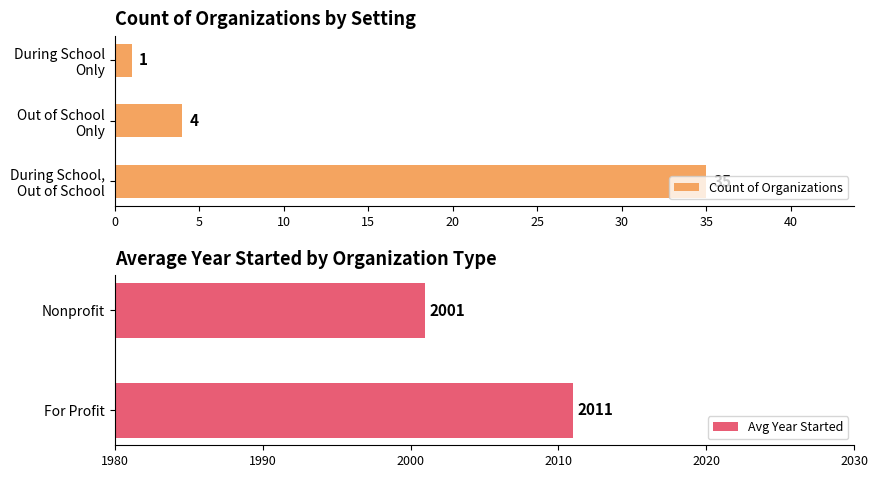

What is the average value of the Count of Organizations series?

13